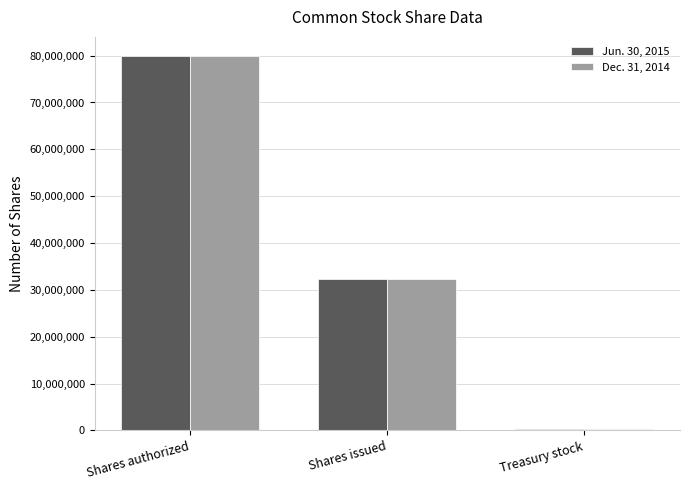

Which category has the highest value across all series?

Shares authorized